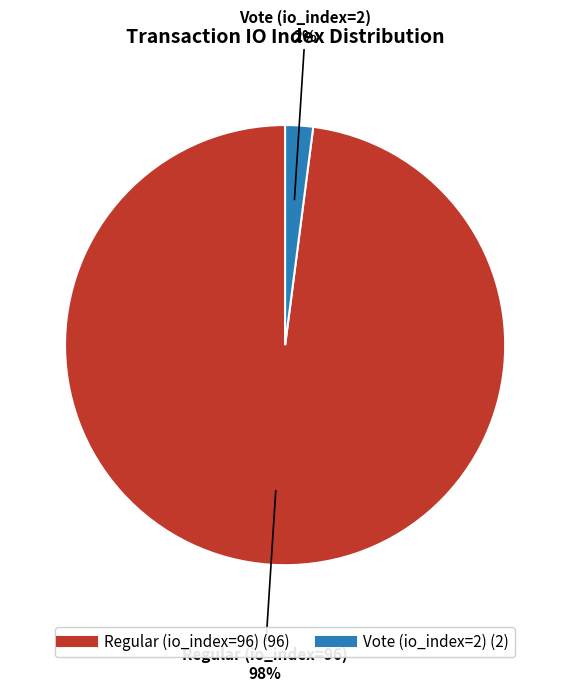

Is it true that Vote (io_index=2) is 2% of the pie?

True